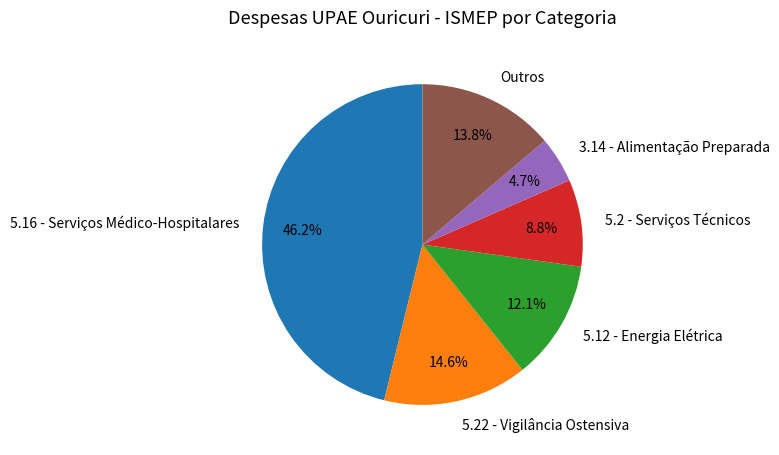

Does 5.12 - Energia Elétrica represent more than half of the total?

No